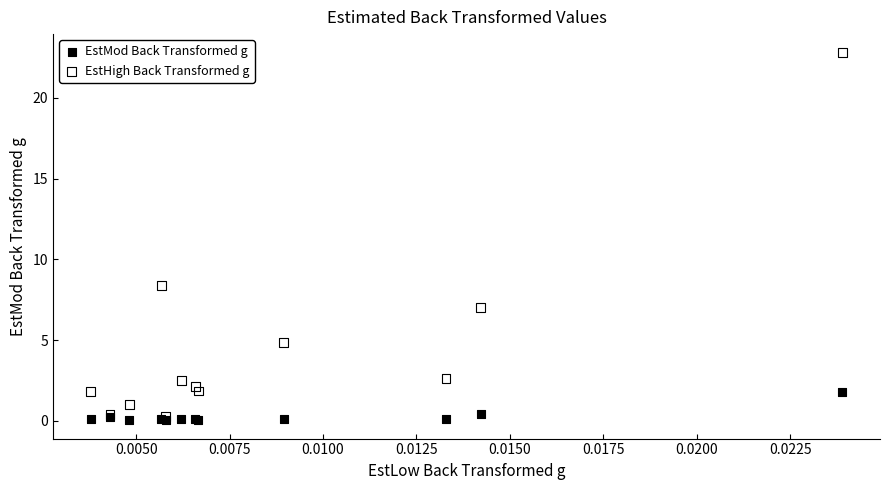

What are all the series names shown in the legend?

EstMod Back Transformed g, EstHigh Back Transformed g